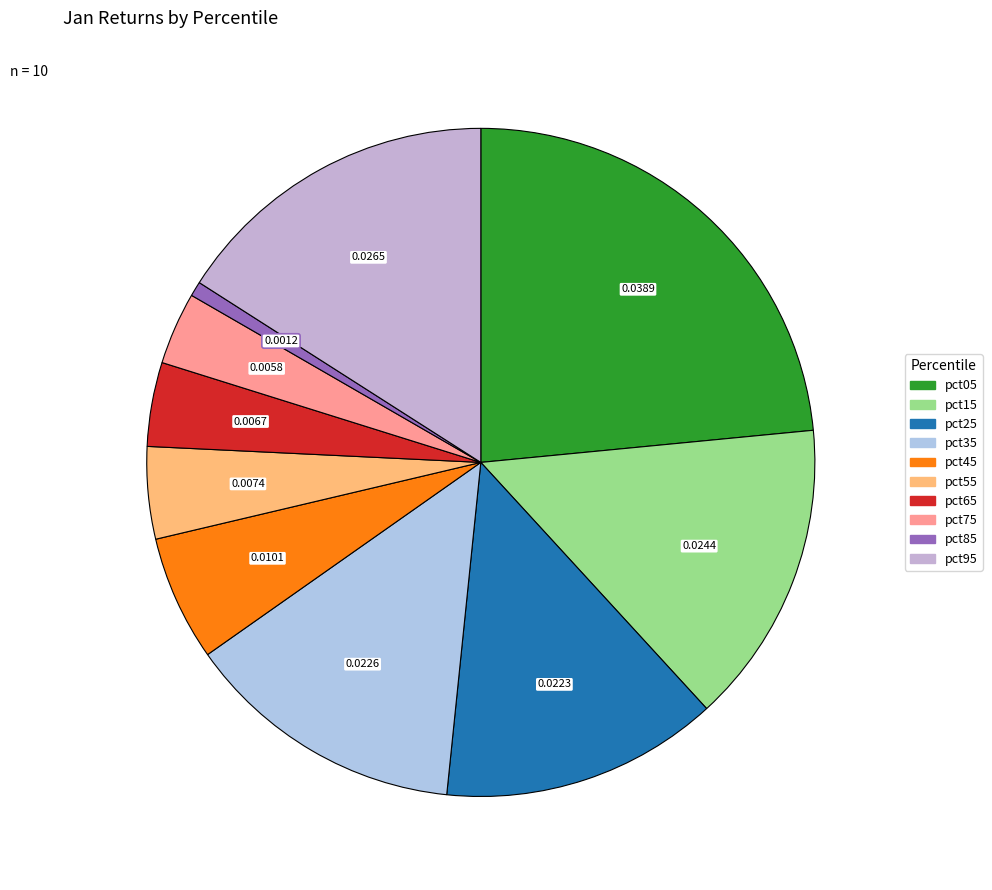

Which category has the smallest portion of the pie?

pct85